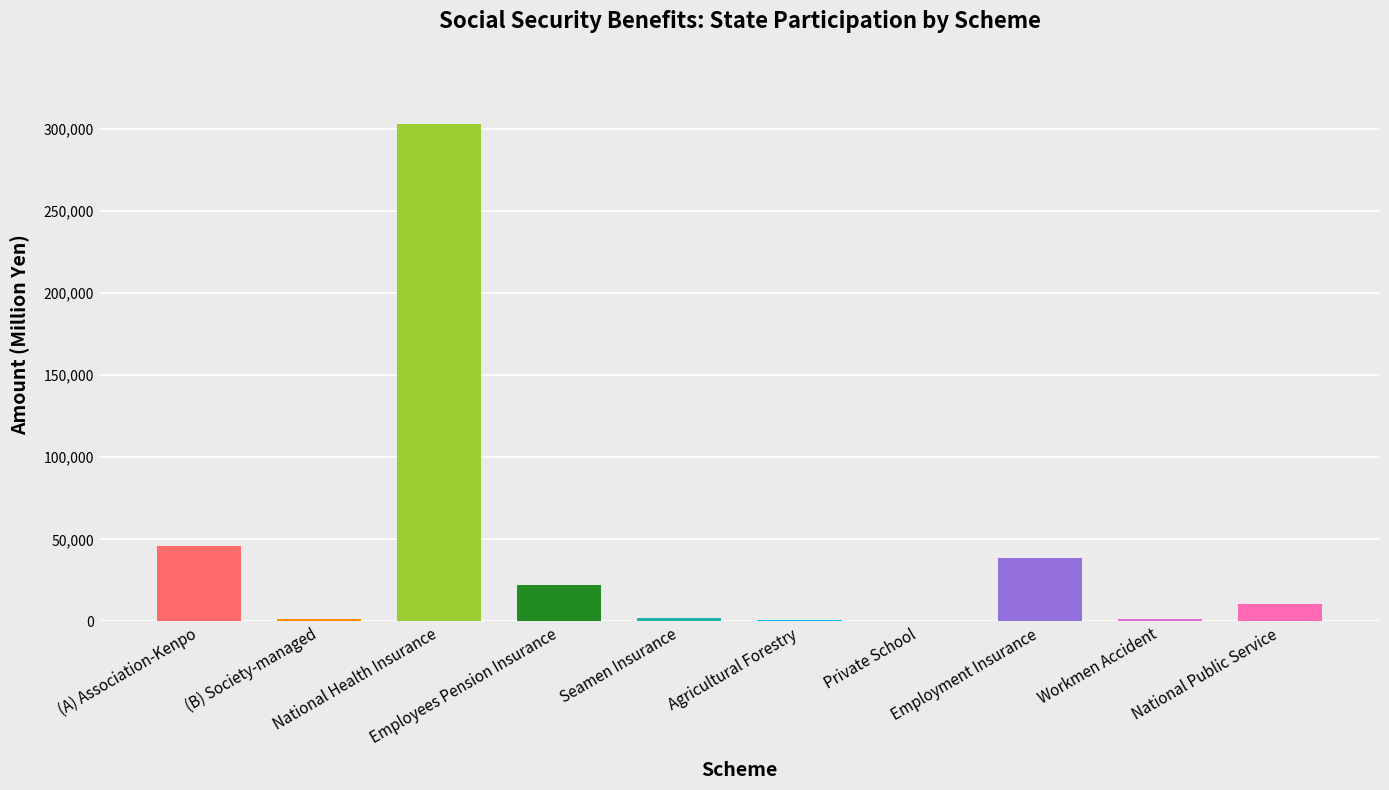

What is the sum of all values?

428191.8